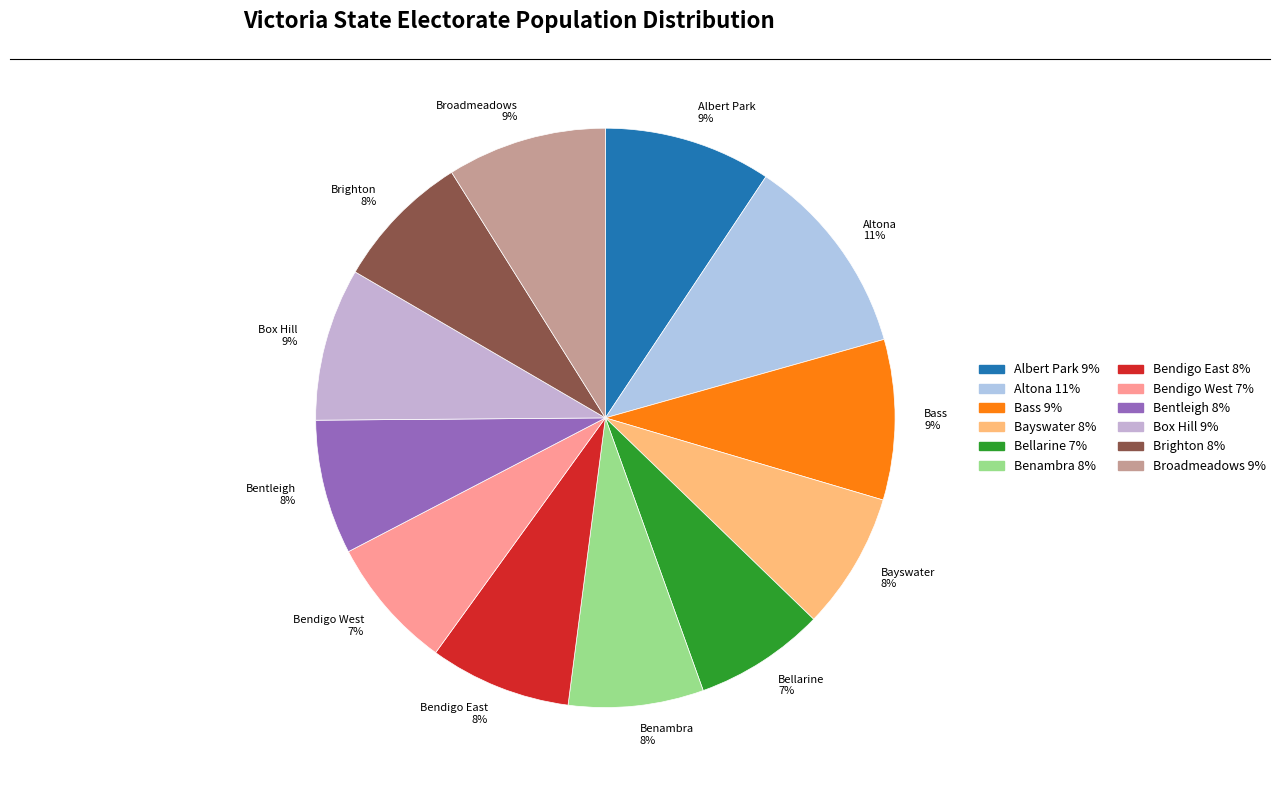

Does Bentleigh 8% represent more than half of the total?

No